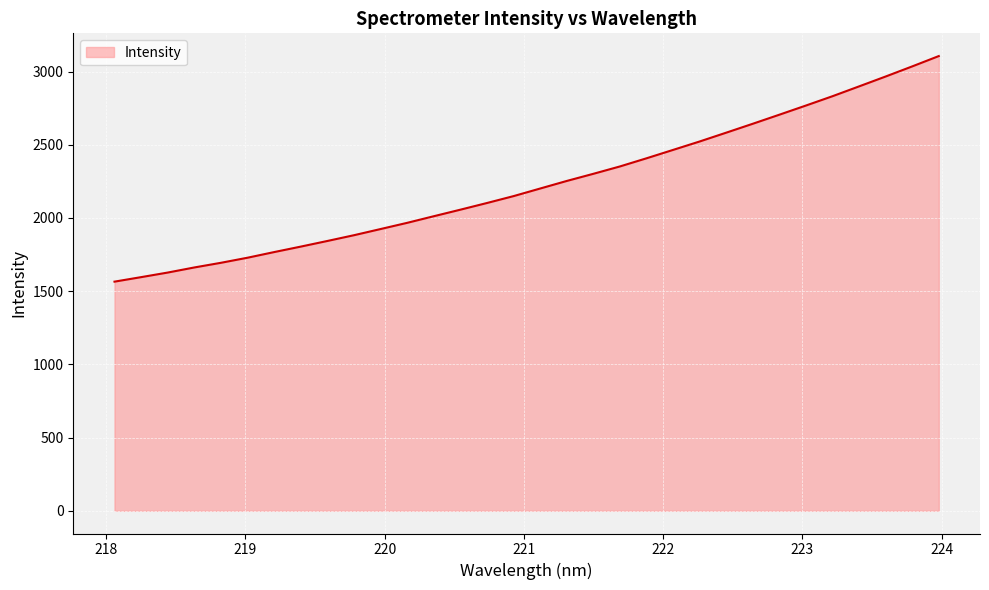

What is the difference between the maximum and minimum values?

1540.6